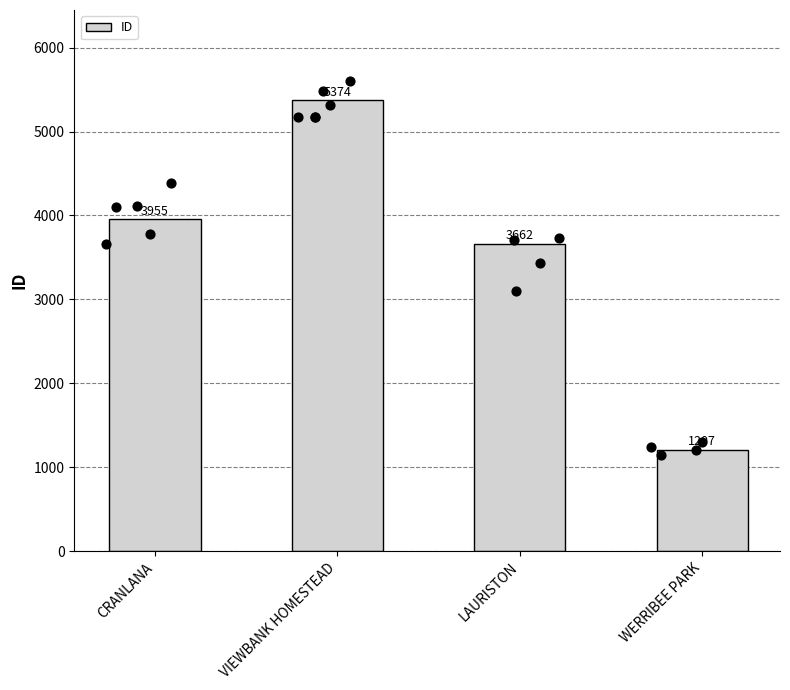

What is the change in value from VIEWBANK HOMESTEAD to WERRIBEE PARK?

-4167